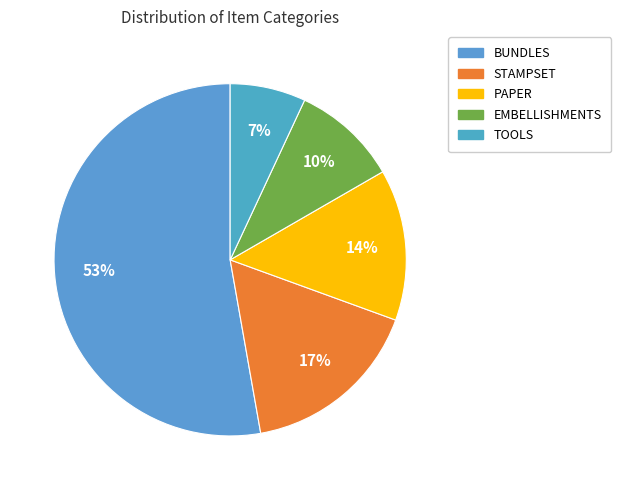

To the nearest percent, what percentage of the pie is PAPER?

14%